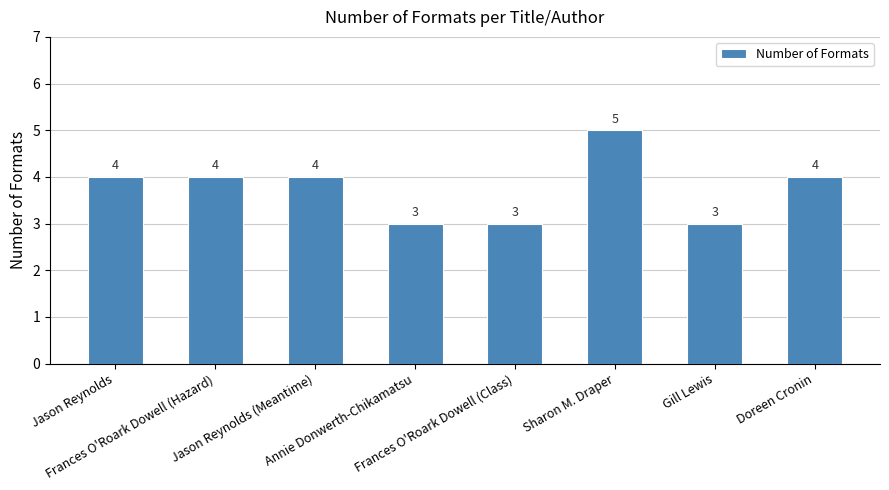

What is the smallest value displayed?

3